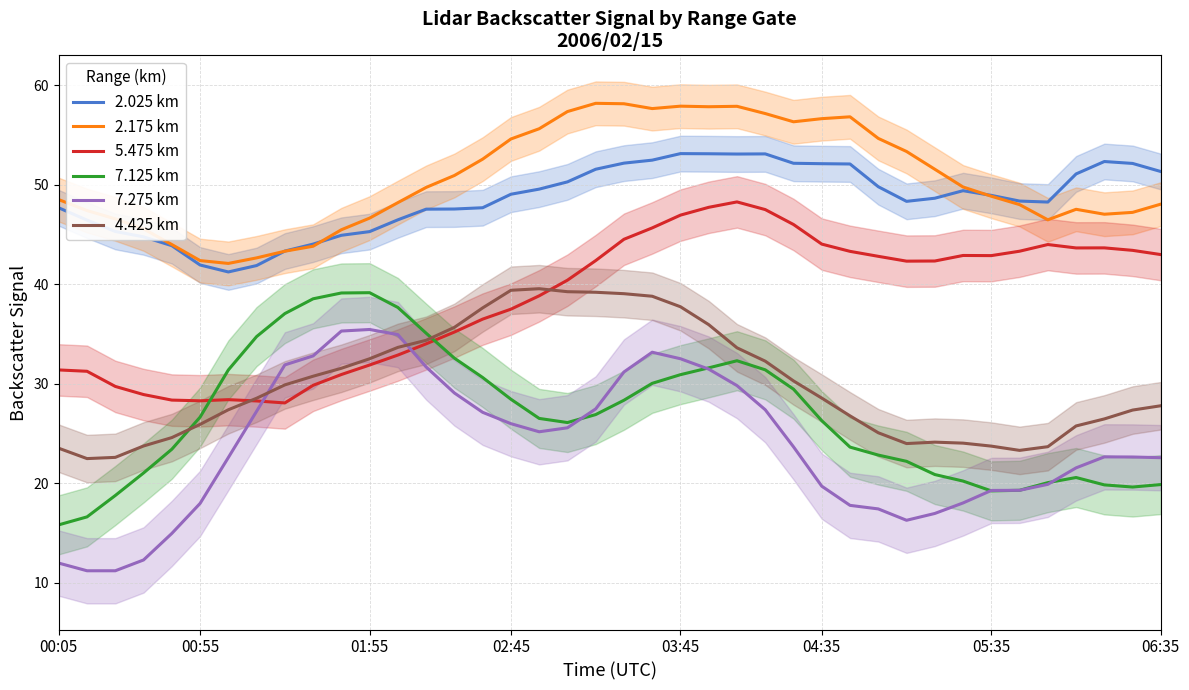

What is the difference between the second highest and minimum values in the 4.425 km series?

16.9